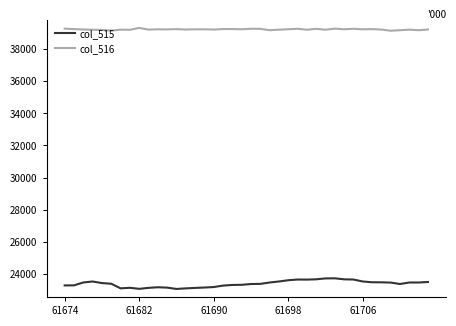

Rank the series by their average value, from highest to lowest.

col_516, col_515